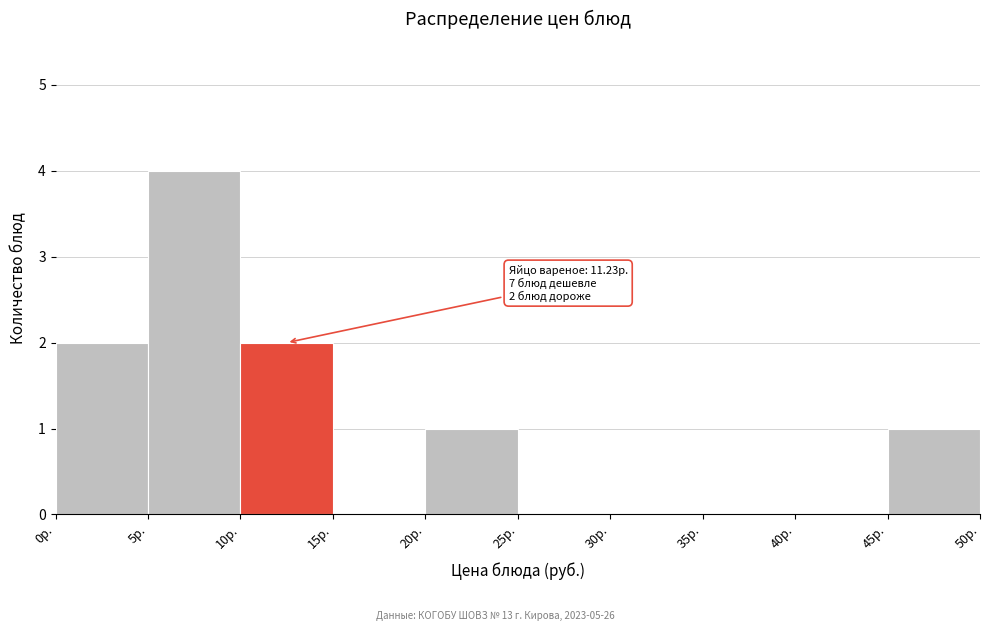

Which range on the x-axis has the tallest bar?

5 to 10